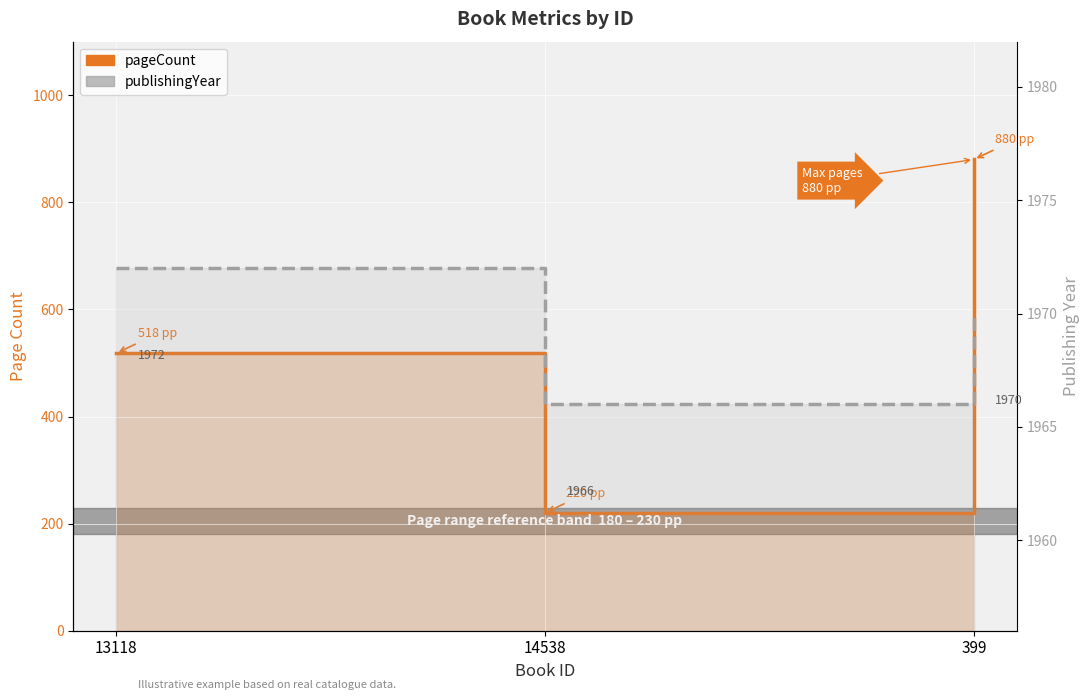

Is it true that pageCount equals 300 at 13118?

False